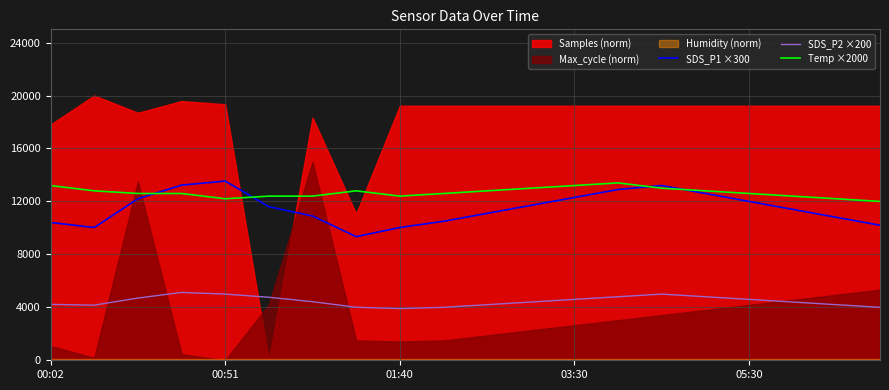

True or false: Temp ×2000 and SDS_P2 ×200 cross at least once.

False